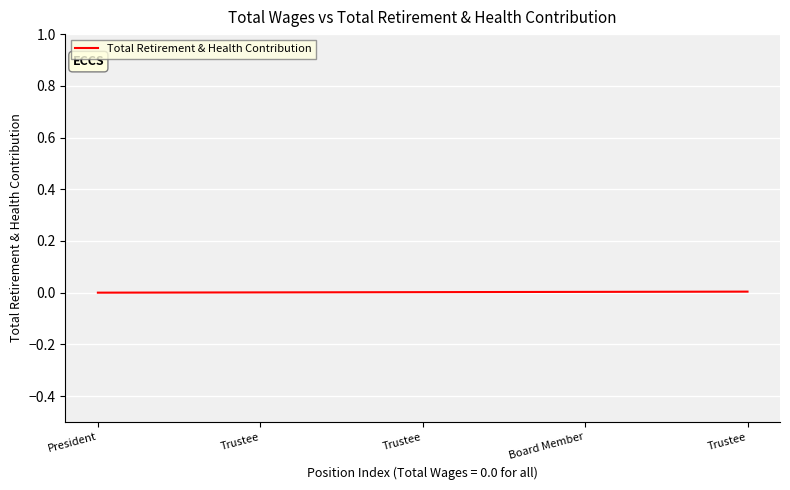

True or false: the data shows 0.0 at President.

True